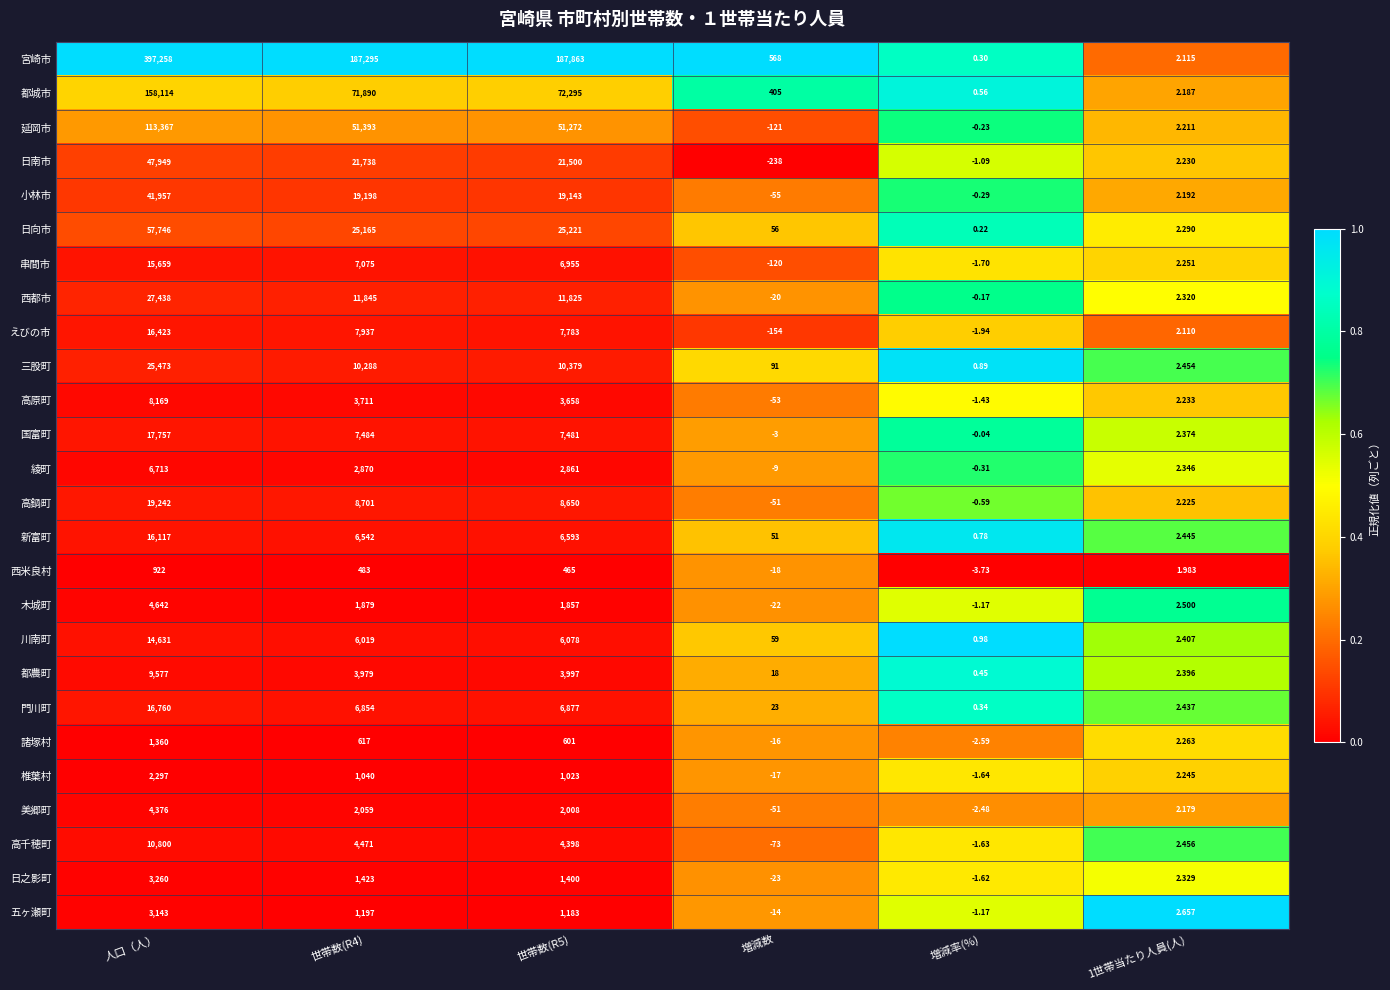

How many distinct data groups are displayed?

26